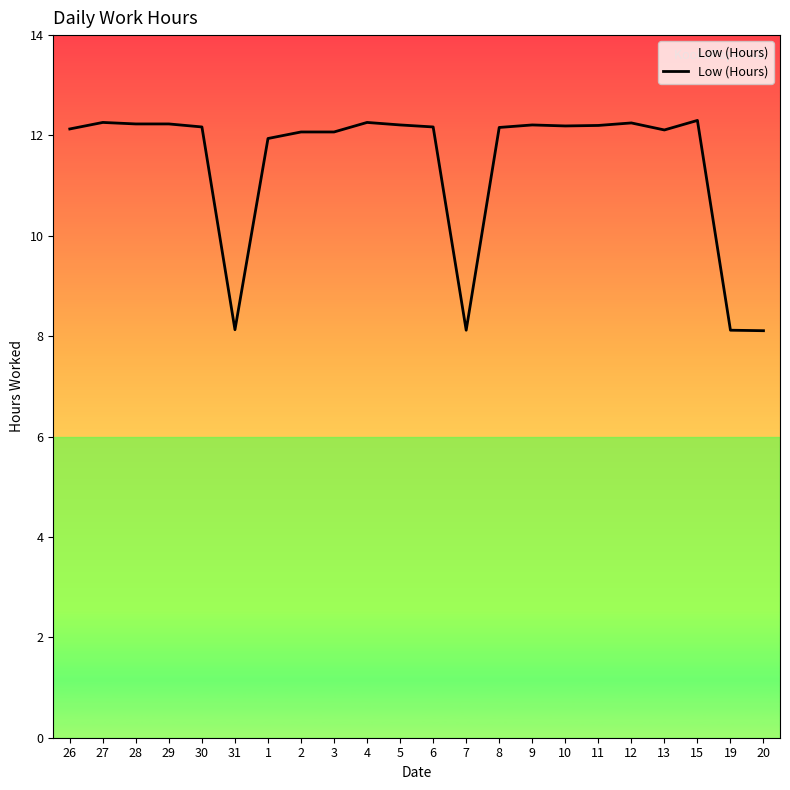

What is the greatest value displayed?

12.3